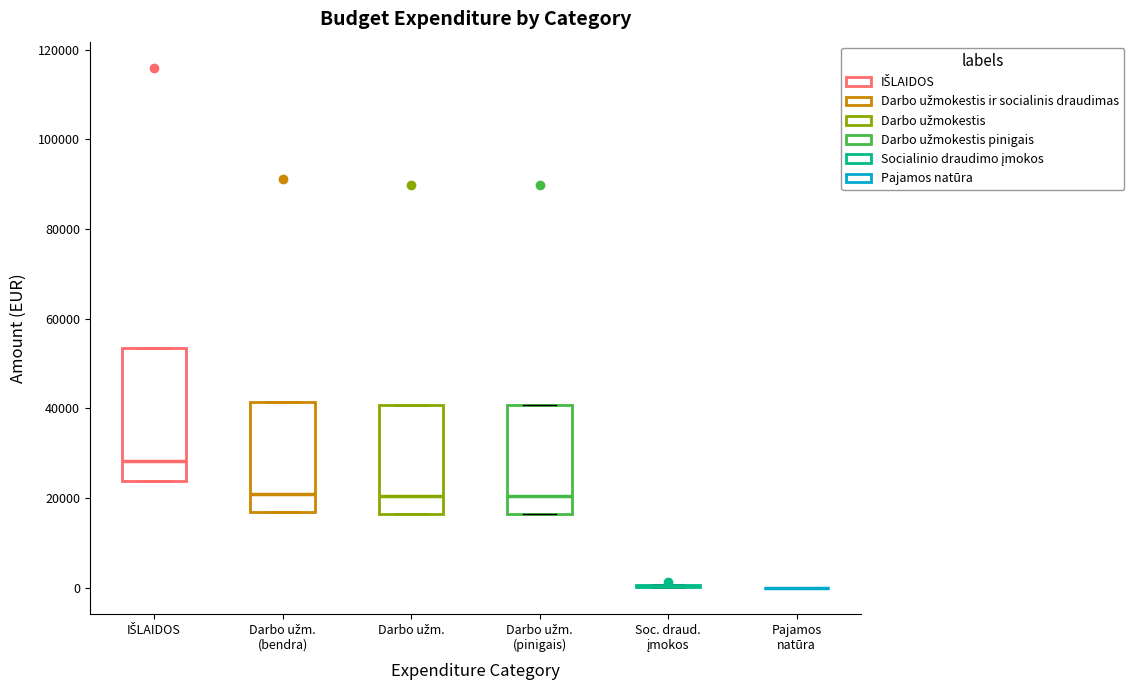

Where is the lower edge of the box for Darbo užm. (pinigais) on the y-axis? The values are not printed on the chart, so give them approximately, as read against the axis.

16000